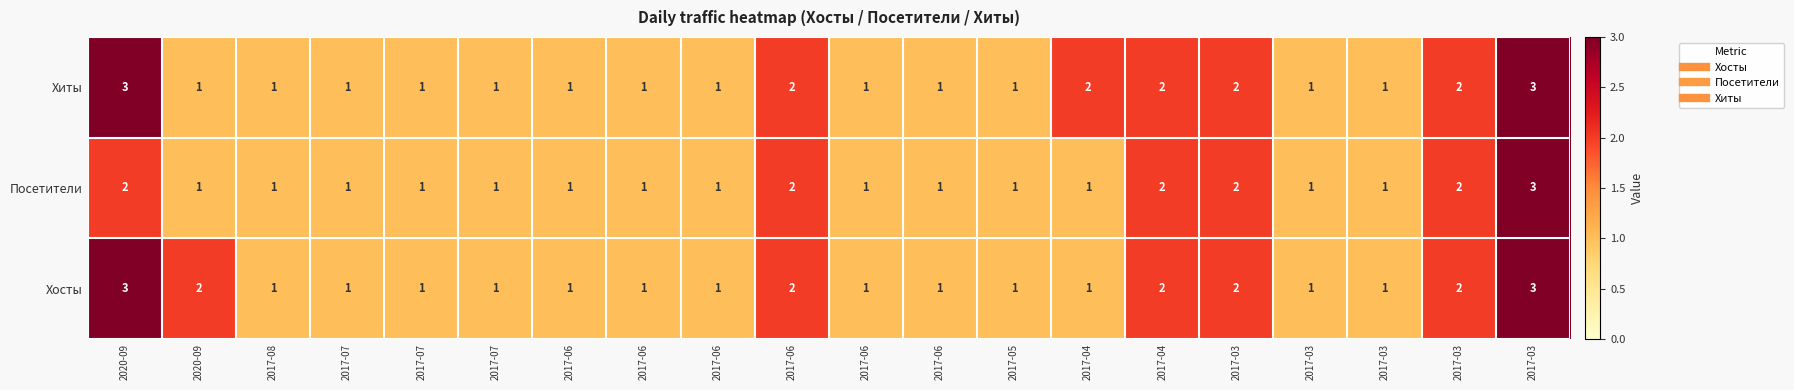

Reading left to right, list all the values displayed in this chart.

Хосты: 2020-09=3	2020-09=2	2017-08=1	2017-07=1	2017-07=1	2017-07=1	2017-06=1	2017-06=1	2017-06=1	2017-06=2	2017-06=1	2017-06=1	2017-05=1	2017-04=1	2017-04=2	2017-03=2	2017-03=1	2017-03=1	2017-03=2	2017-03=3
Посетители: 2020-09=2	2020-09=1	2017-08=1	2017-07=1	2017-07=1	2017-07=1	2017-06=1	2017-06=1	2017-06=1	2017-06=2	2017-06=1	2017-06=1	2017-05=1	2017-04=1	2017-04=2	2017-03=2	2017-03=1	2017-03=1	2017-03=2	2017-03=3
Хиты: 2020-09=3	2020-09=1	2017-08=1	2017-07=1	2017-07=1	2017-07=1	2017-06=1	2017-06=1	2017-06=1	2017-06=2	2017-06=1	2017-06=1	2017-05=1	2017-04=2	2017-04=2	2017-03=2	2017-03=1	2017-03=1	2017-03=2	2017-03=3